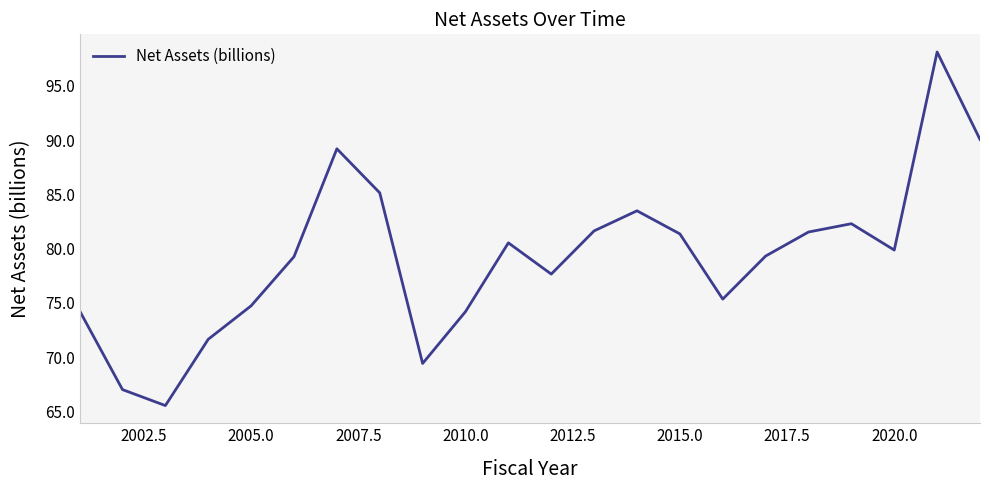

Count the number of categories in the chart.

22